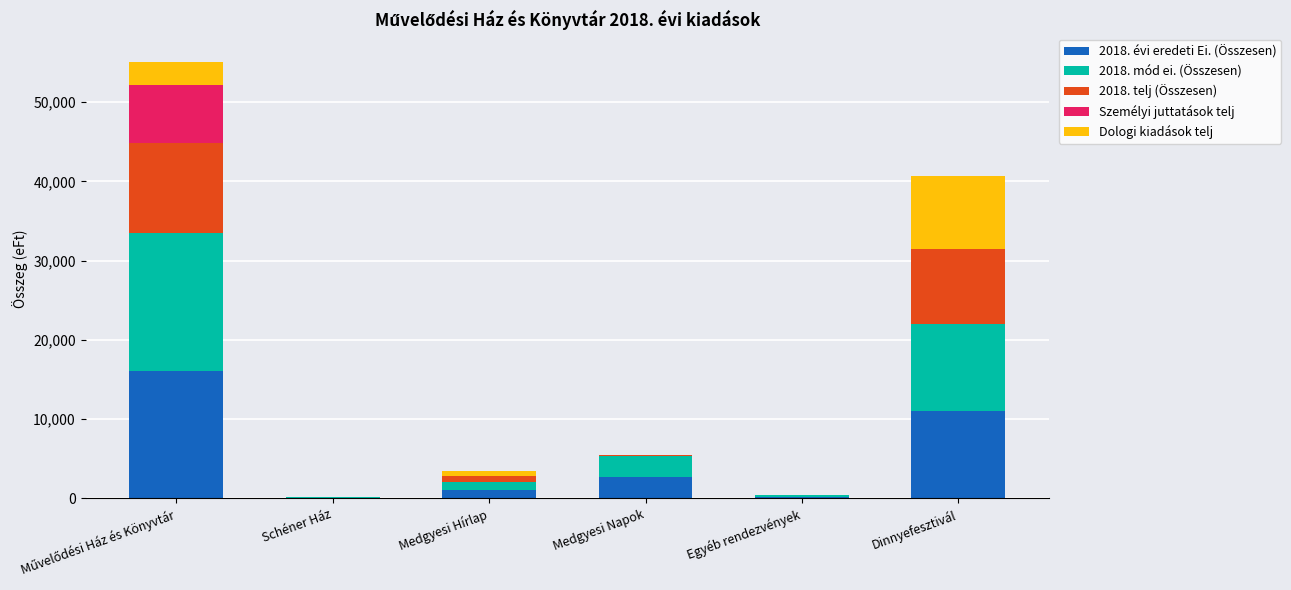

How many data points does each series have?

6